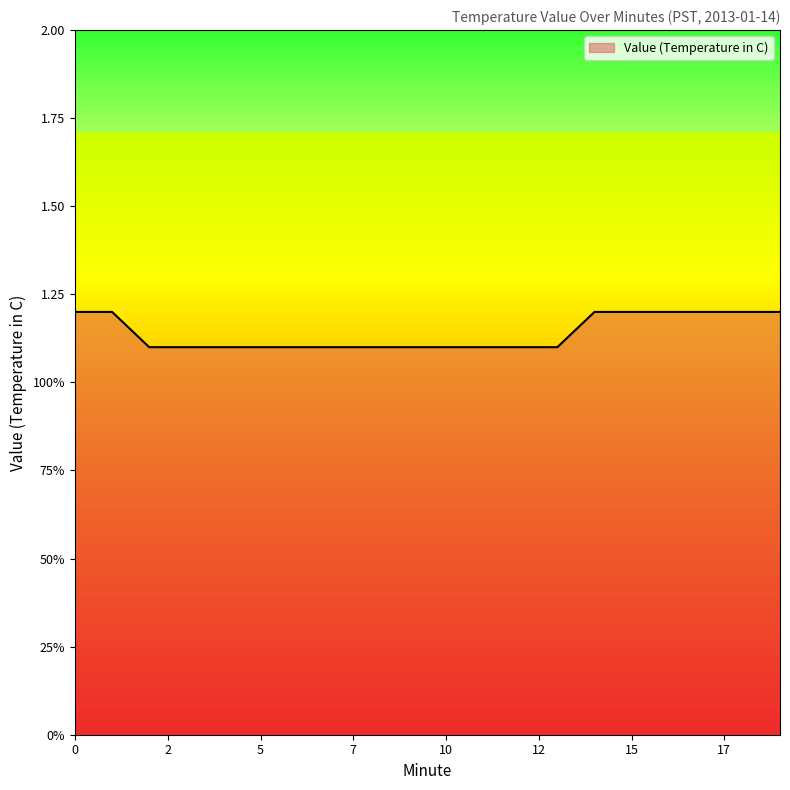

Does the chart have visible grid lines?

No